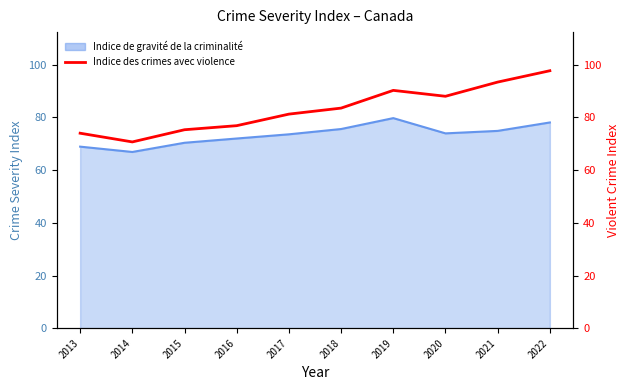

How many interior local peaks (higher than both neighbors) does the data have?

1